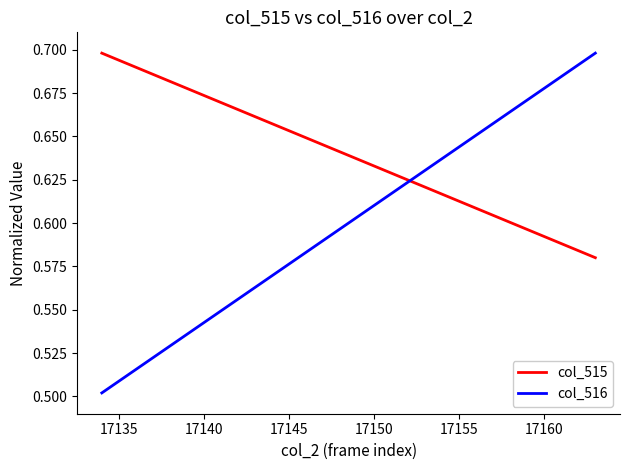

Rank the series by their average value, from highest to lowest.

col_515, col_516